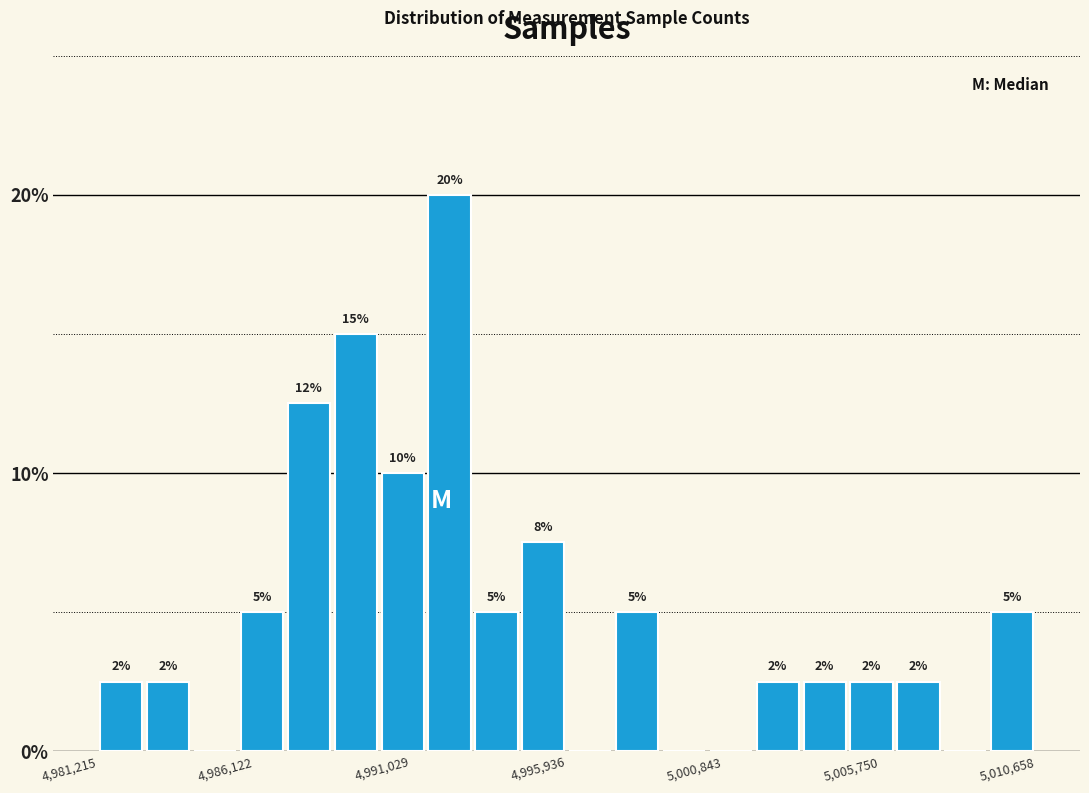

Read against the x-axis, roughly where is the centre of the tallest bar?

4992500